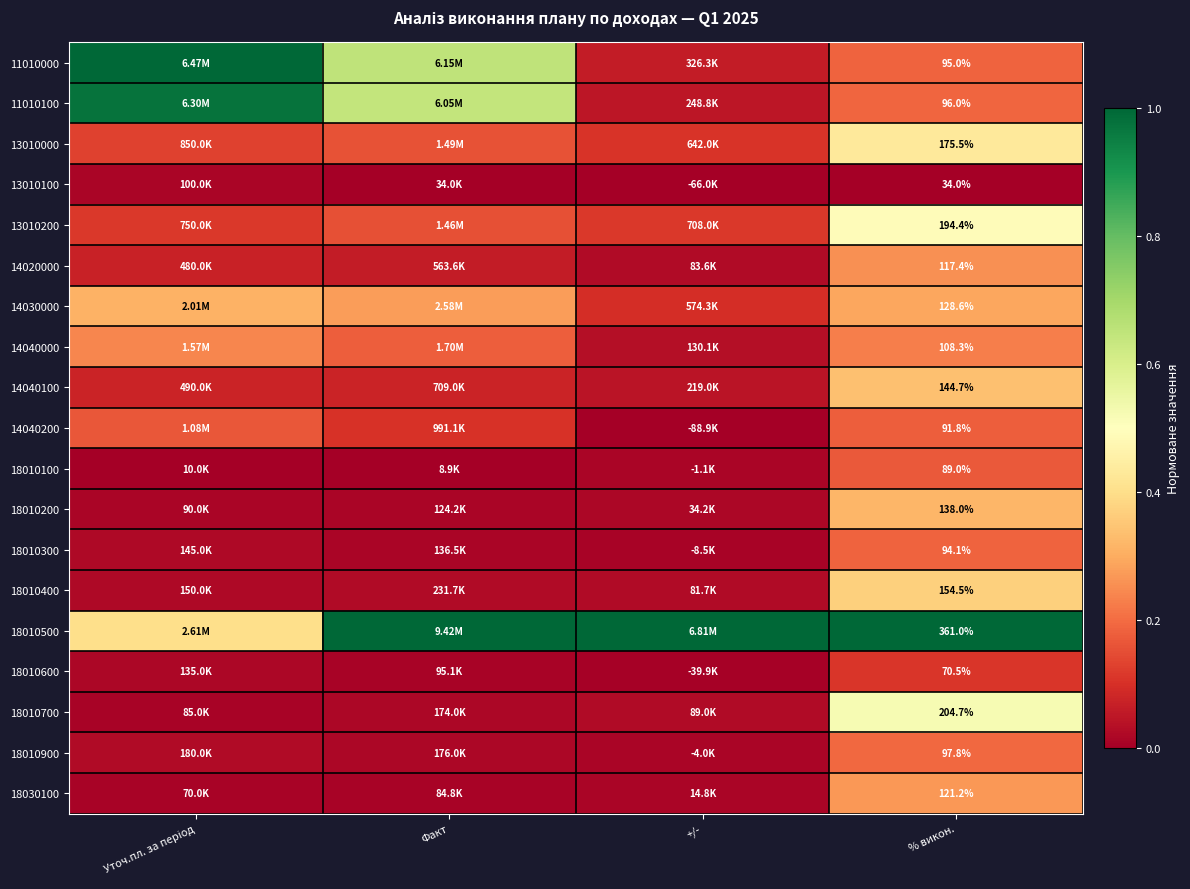

Read the 18010500 value at +/-.

1.0